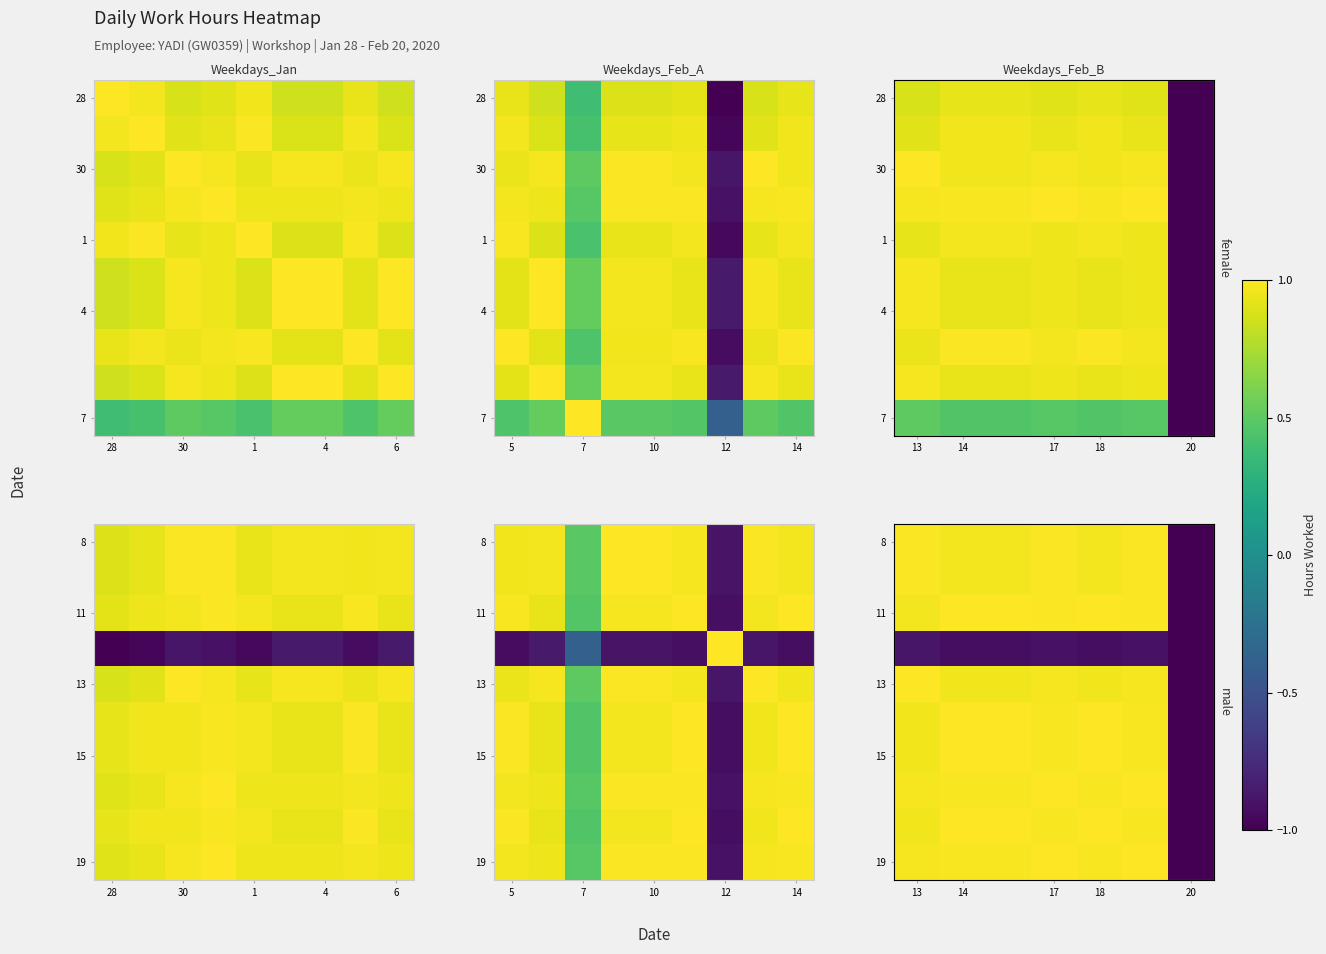

What is the total value across all series at 1?

7.9